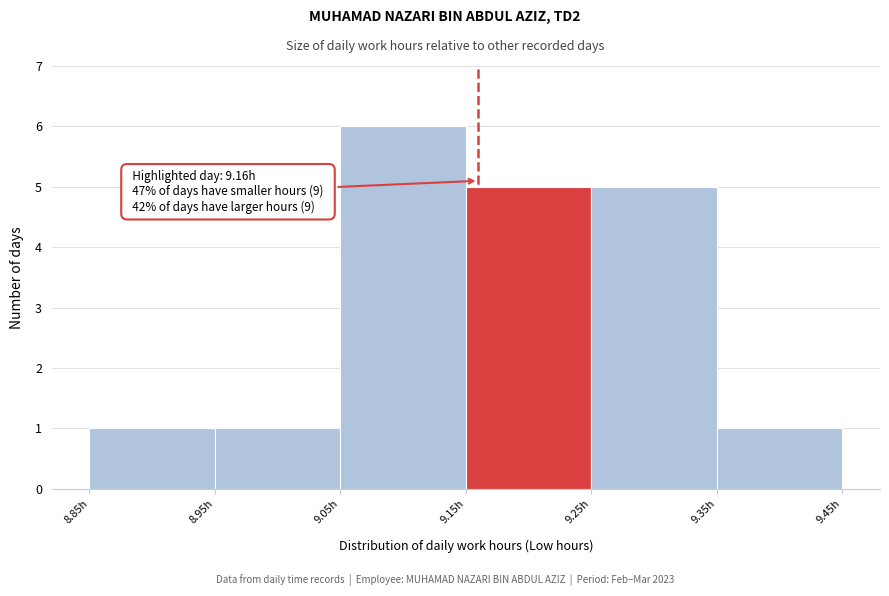

Over which range of the x-axis is the bar tallest?

9.05 to 9.15